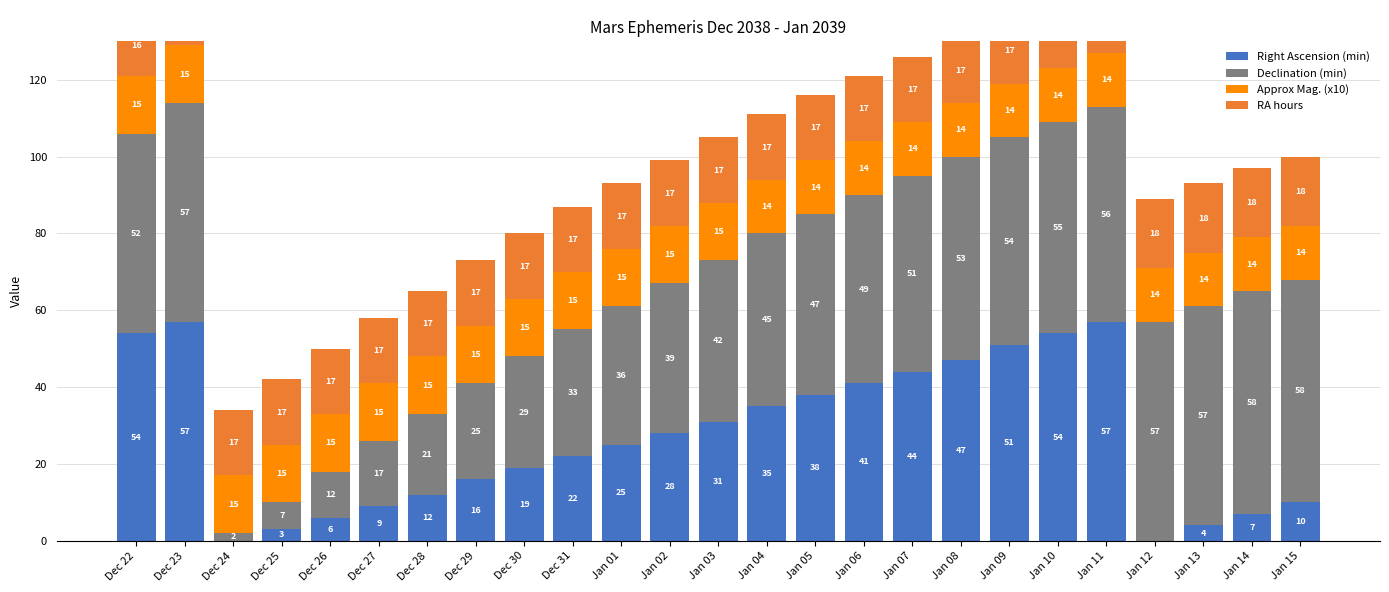

Reading right to left, extract all data points from this chart.

Right Ascension (min): Jan 15=10	Jan 14=7	Jan 13=4	Jan 12=0	Jan 11=57	Jan 10=54	Jan 09=51	Jan 08=47	Jan 07=44	Jan 06=41	Jan 05=38	Jan 04=35	Jan 03=31	Jan 02=28	Jan 01=25	Dec 31=22	Dec 30=19	Dec 29=16	Dec 28=12	Dec 27=9	Dec 26=6	Dec 25=3	Dec 24=0	Dec 23=57	Dec 22=54
Declination (min): Jan 15=58	Jan 14=58	Jan 13=57	Jan 12=57	Jan 11=56	Jan 10=55	Jan 09=54	Jan 08=53	Jan 07=51	Jan 06=49	Jan 05=47	Jan 04=45	Jan 03=42	Jan 02=39	Jan 01=36	Dec 31=33	Dec 30=29	Dec 29=25	Dec 28=21	Dec 27=17	Dec 26=12	Dec 25=7	Dec 24=2	Dec 23=57	Dec 22=52
Approx Mag. (x10): Jan 15=14	Jan 14=14	Jan 13=14	Jan 12=14	Jan 11=14	Jan 10=14	Jan 09=14	Jan 08=14	Jan 07=14	Jan 06=14	Jan 05=14	Jan 04=14	Jan 03=15	Jan 02=15	Jan 01=15	Dec 31=15	Dec 30=15	Dec 29=15	Dec 28=15	Dec 27=15	Dec 26=15	Dec 25=15	Dec 24=15	Dec 23=15	Dec 22=15
RA hours: Jan 15=18	Jan 14=18	Jan 13=18	Jan 12=18	Jan 11=17	Jan 10=17	Jan 09=17	Jan 08=17	Jan 07=17	Jan 06=17	Jan 05=17	Jan 04=17	Jan 03=17	Jan 02=17	Jan 01=17	Dec 31=17	Dec 30=17	Dec 29=17	Dec 28=17	Dec 27=17	Dec 26=17	Dec 25=17	Dec 24=17	Dec 23=16	Dec 22=16